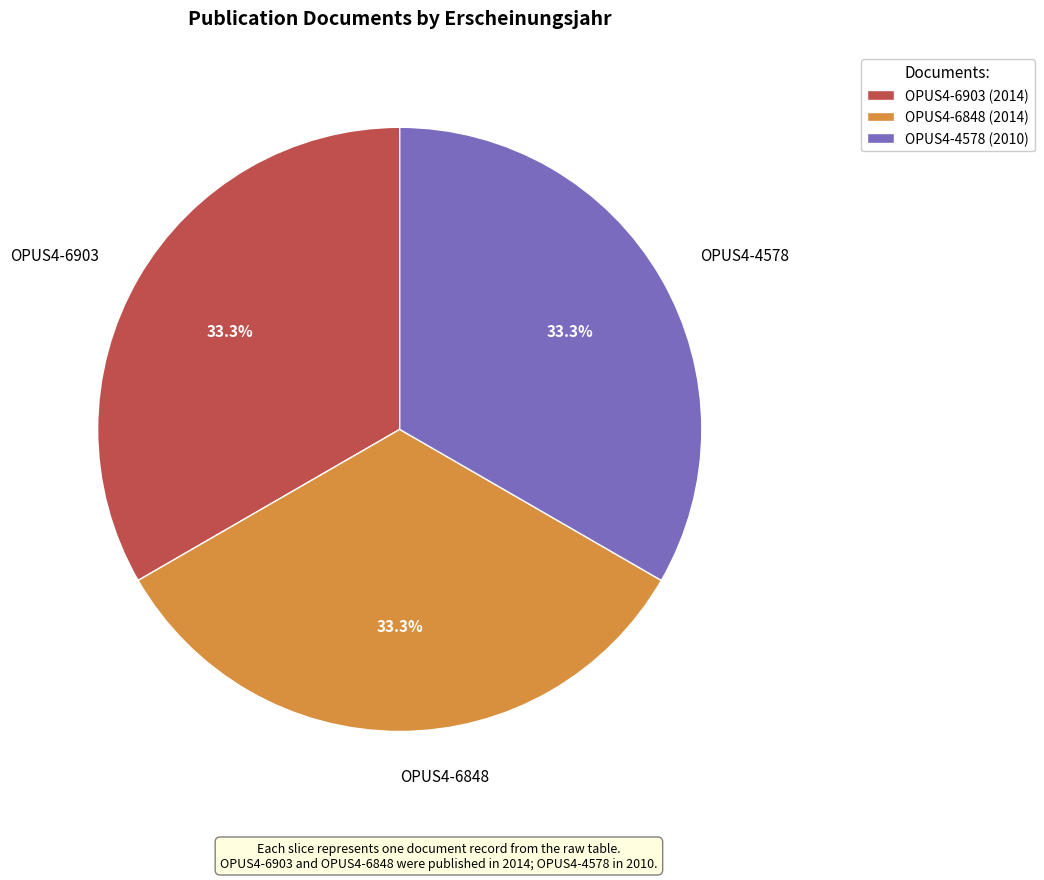

What percentage do OPUS4-4578 and OPUS4-6903 together represent?

66.6%